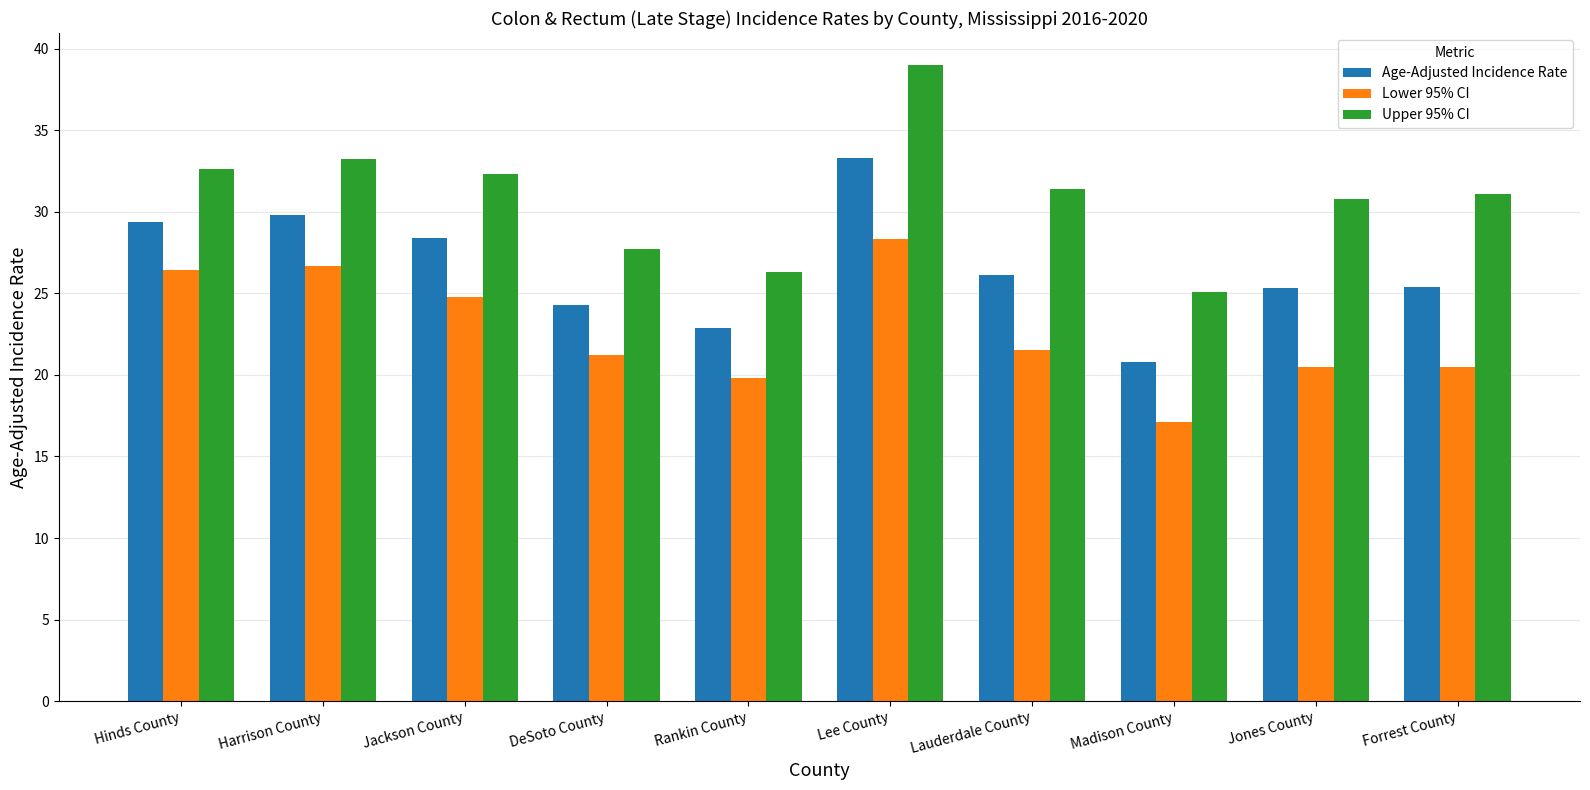

What are all the series names shown in the legend?

Age-Adjusted Incidence Rate, Lower 95% CI, Upper 95% CI